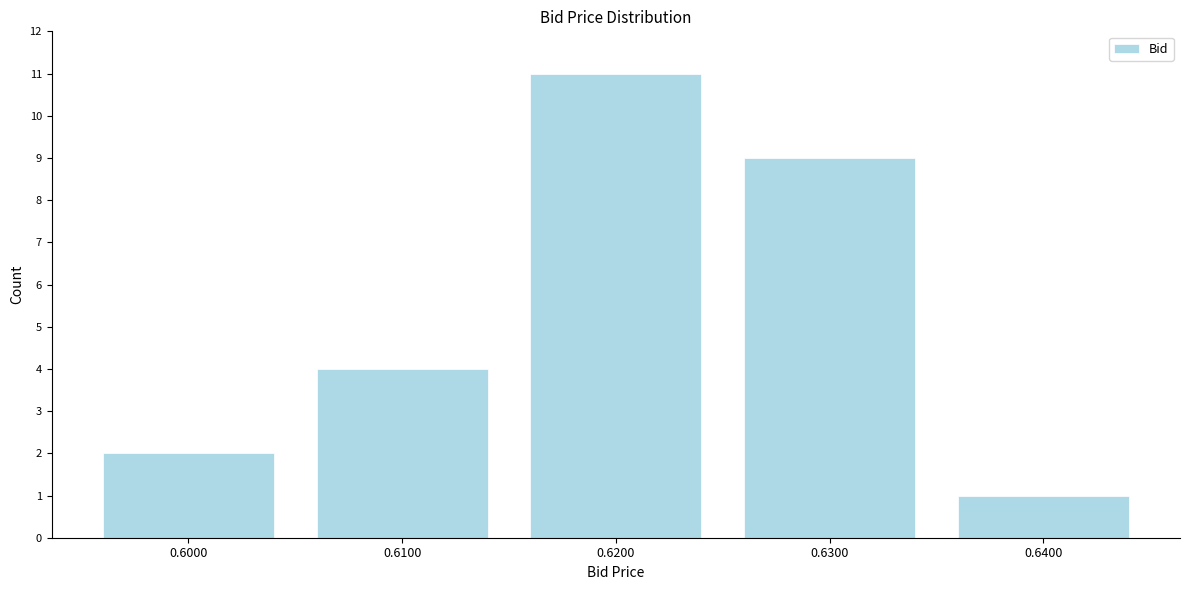

Reading left to right, what are all the values shown in this chart?

2	4	11	9	1